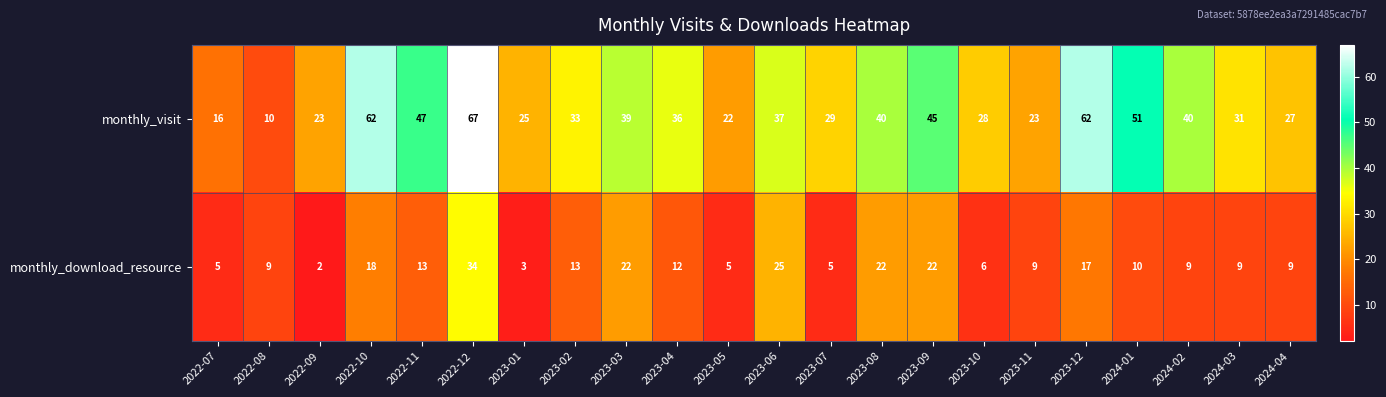

What is the maximum value shown in the chart?

67